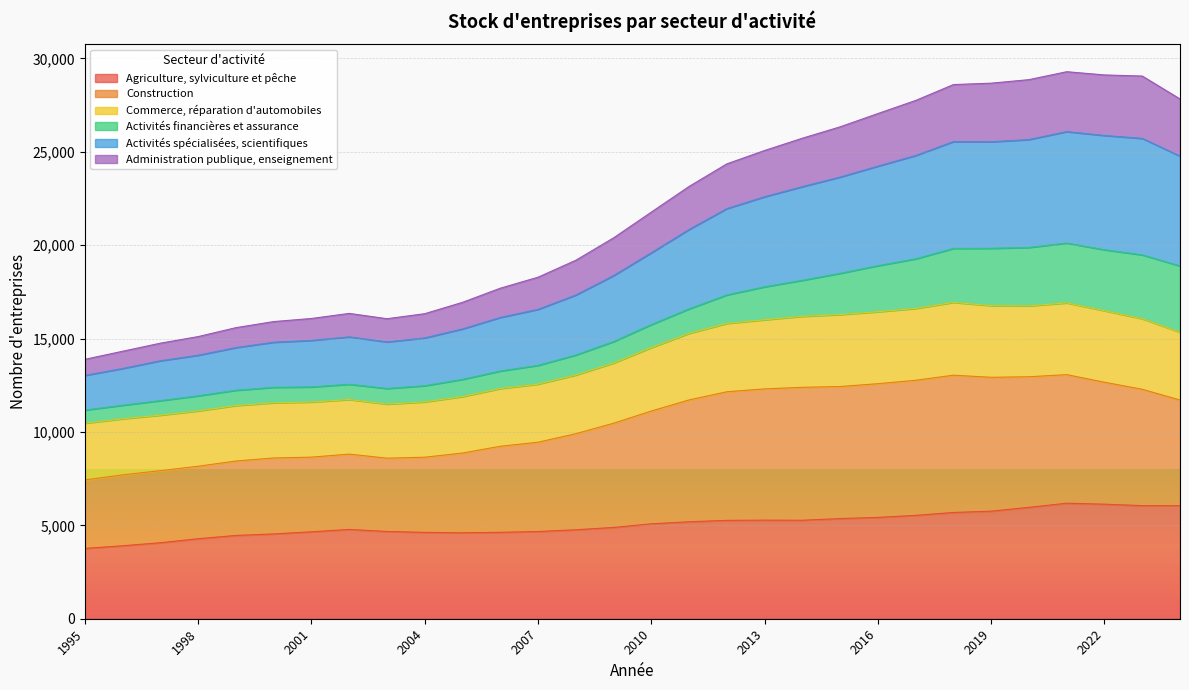

True or false: Construction has more than 2 interior local peaks.

True